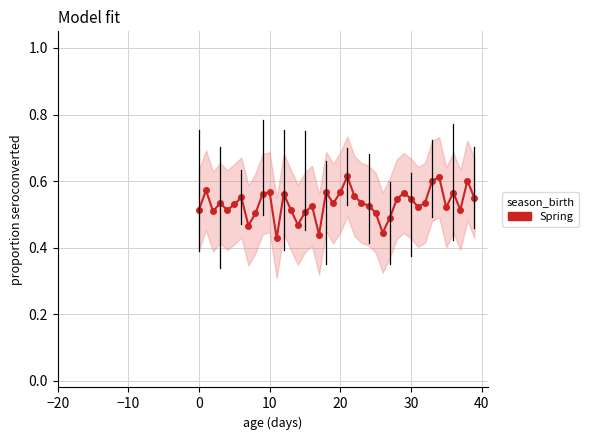

How many interior local peaks (higher than both neighbors) does the data have?

12